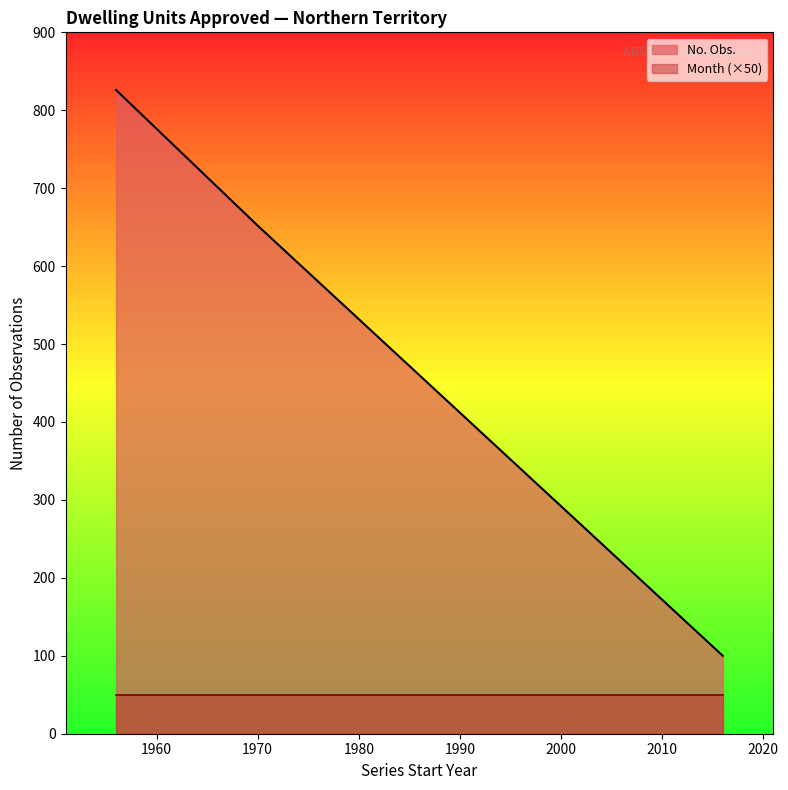

Does the chart have visible grid lines?

No